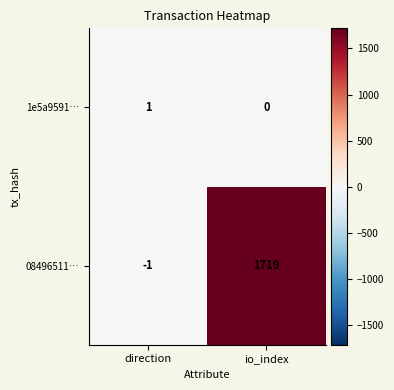

What is the sum of all 08496511… values?

1718